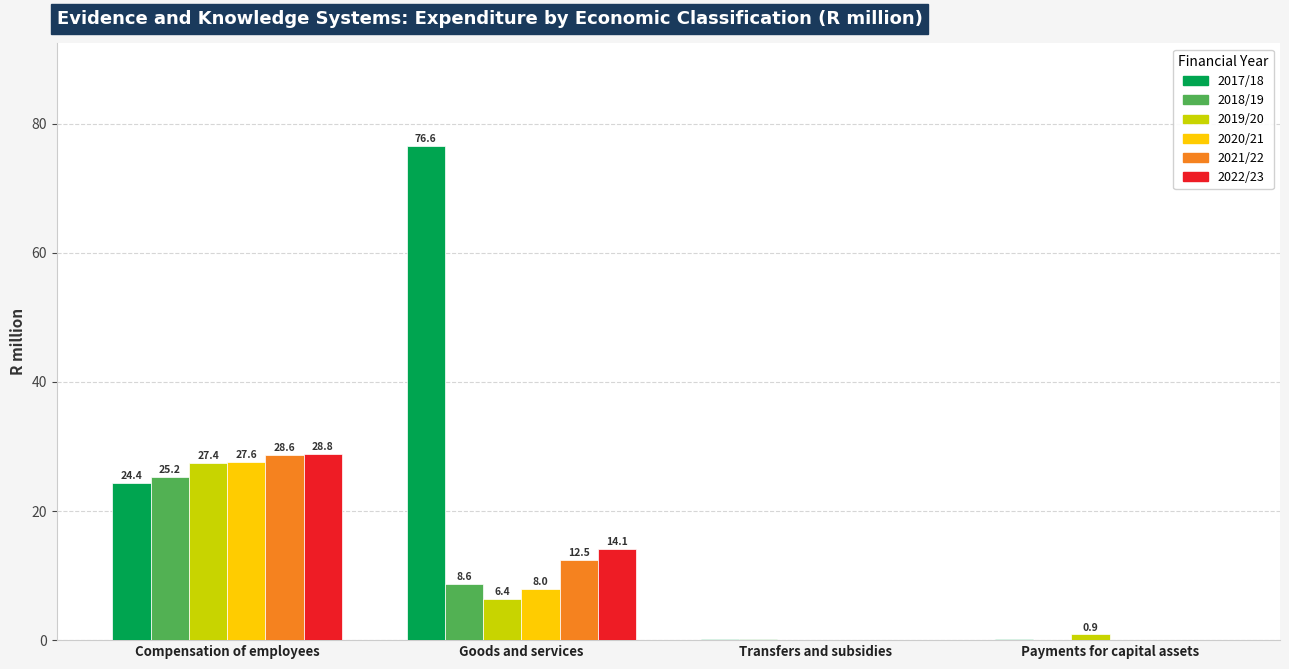

How many values in the 2018/19 series exceed 8?

2